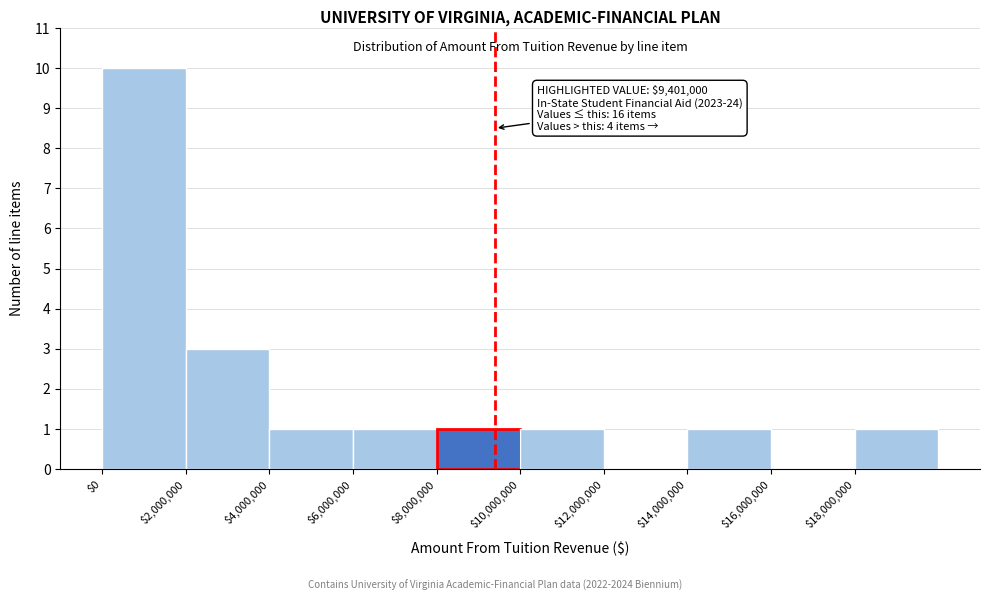

Which range on the x-axis has the tallest bar?

0 to 2000000